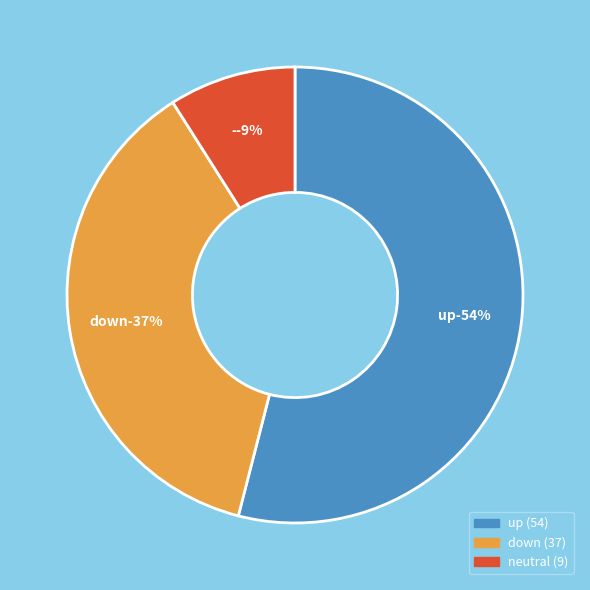

How many segments does this pie chart have?

3